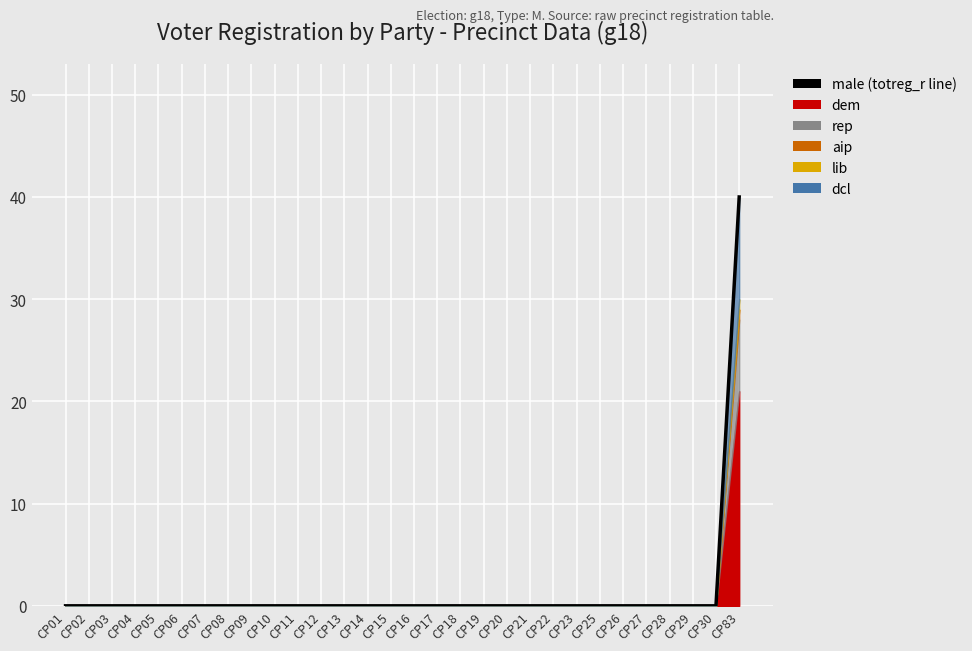

Rank the categories by value from highest to lowest.

CP83, CP01, CP02, CP03, CP04, CP05, CP06, CP07, CP08, CP09, CP10, CP11, CP12, CP13, CP14, CP15, CP16, CP17, CP18, CP19, CP20, CP21, CP22, CP23, CP25, CP26, CP27, CP28, CP29, CP30